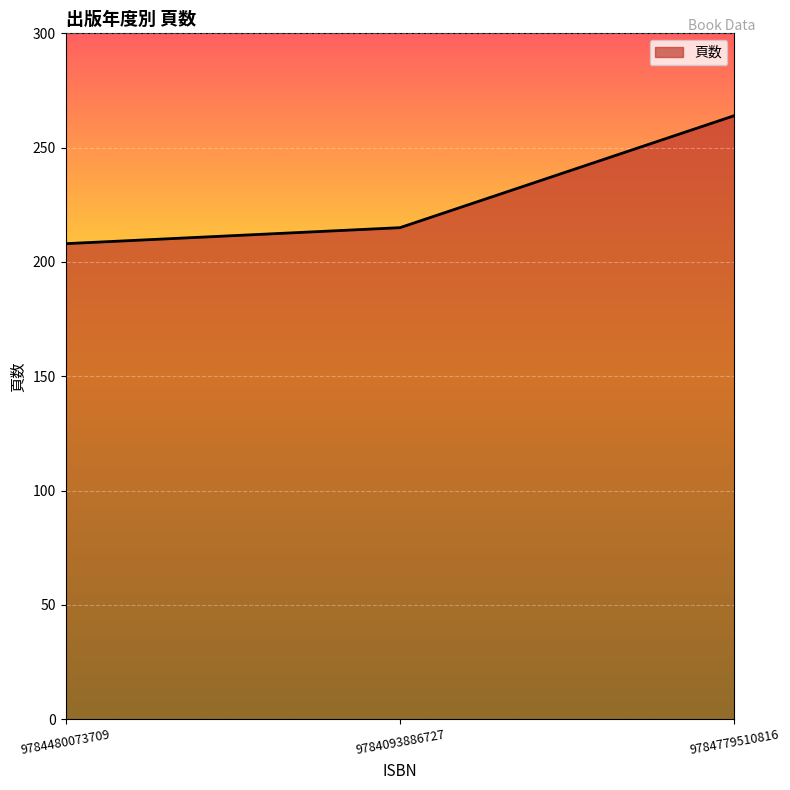

Count the number of data series in this chart.

1